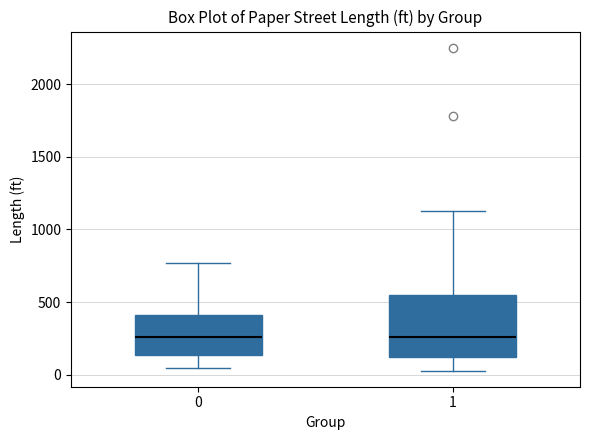

Comparing the boxes themselves (not the whiskers), which one is the tallest?

1